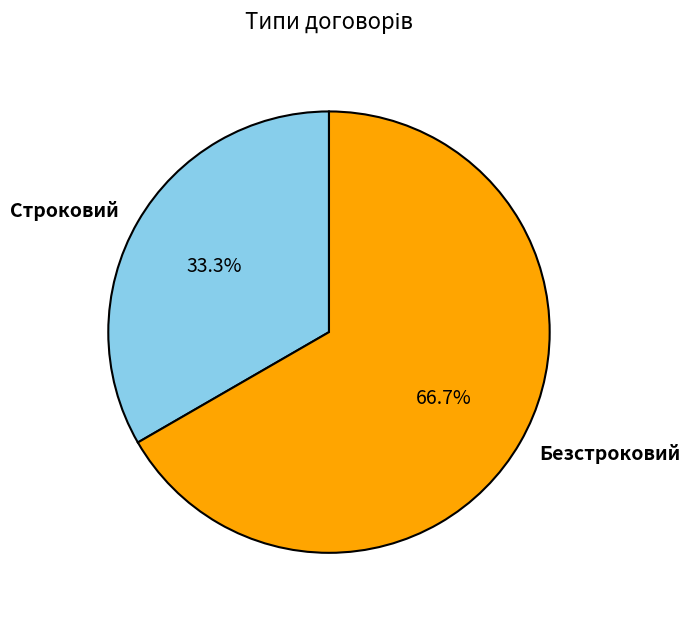

How many slices are in this pie chart?

2